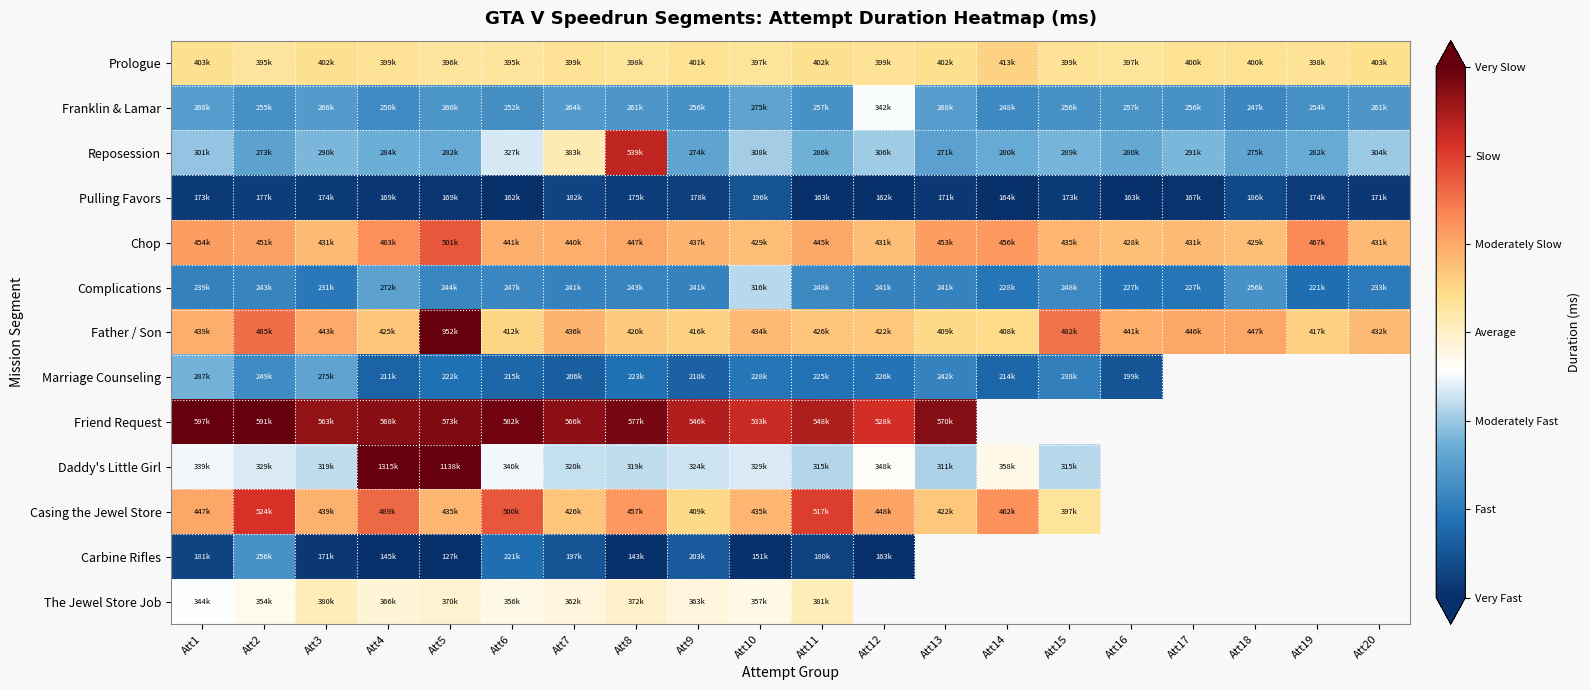

Which category has the highest value in the Marriage Counseling series?

Att1